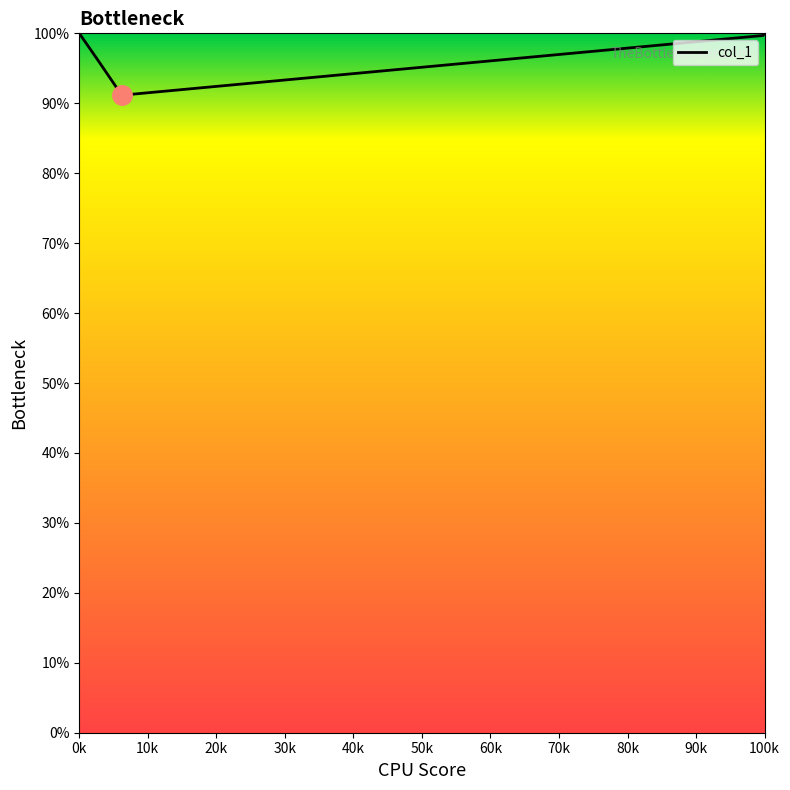

What is the difference between the second highest and second lowest values?

8.8